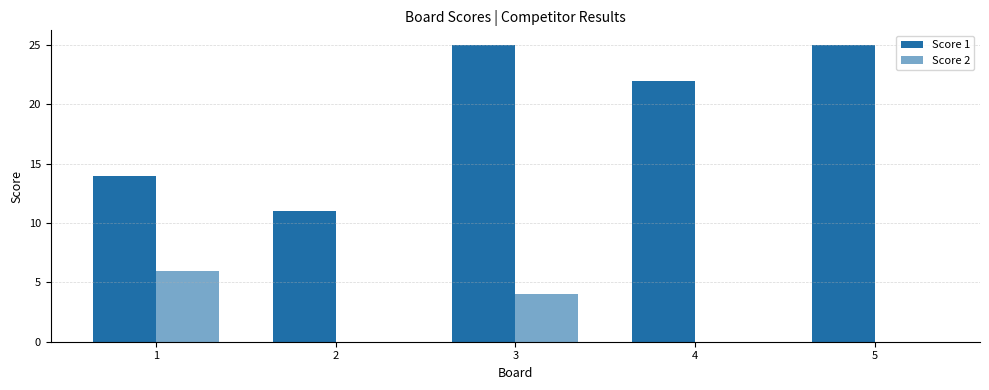

What is the sum of all Score 1 values?

97